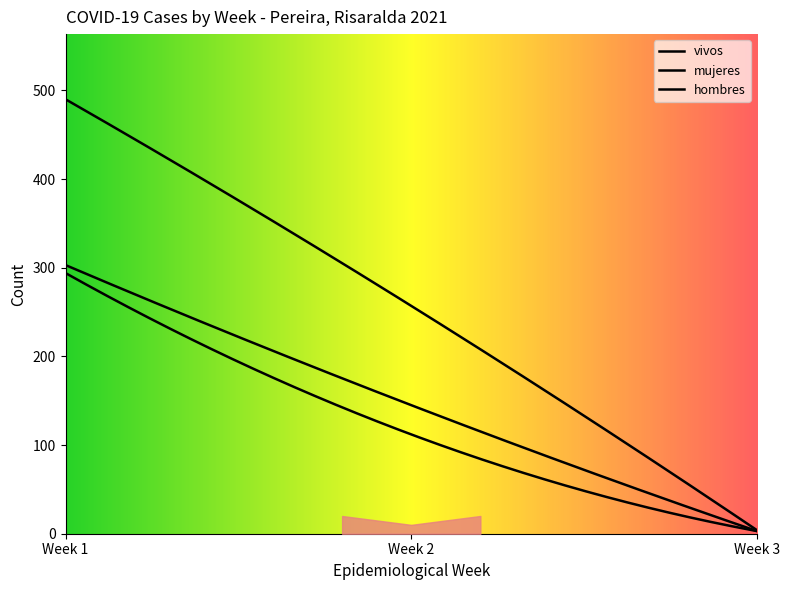

Between 9 and 15, which is larger?

15